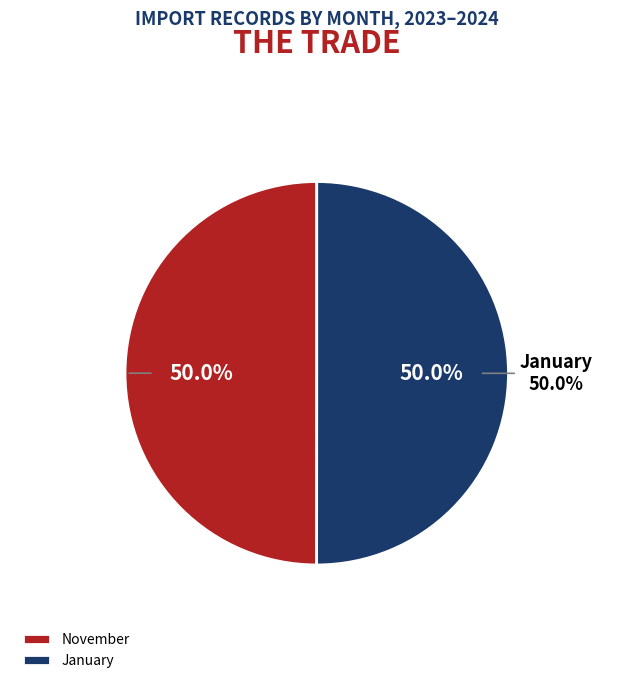

Between November and January, which is larger?

January